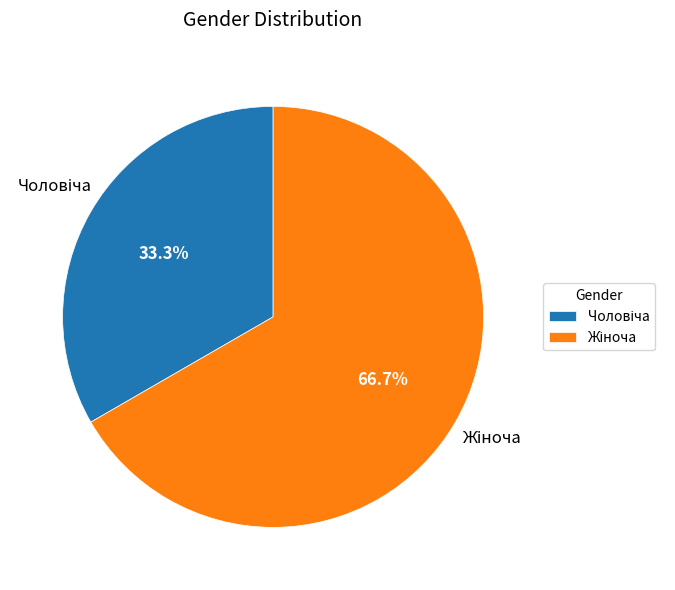

Is there any slice that represents more than half of the pie?

Yes